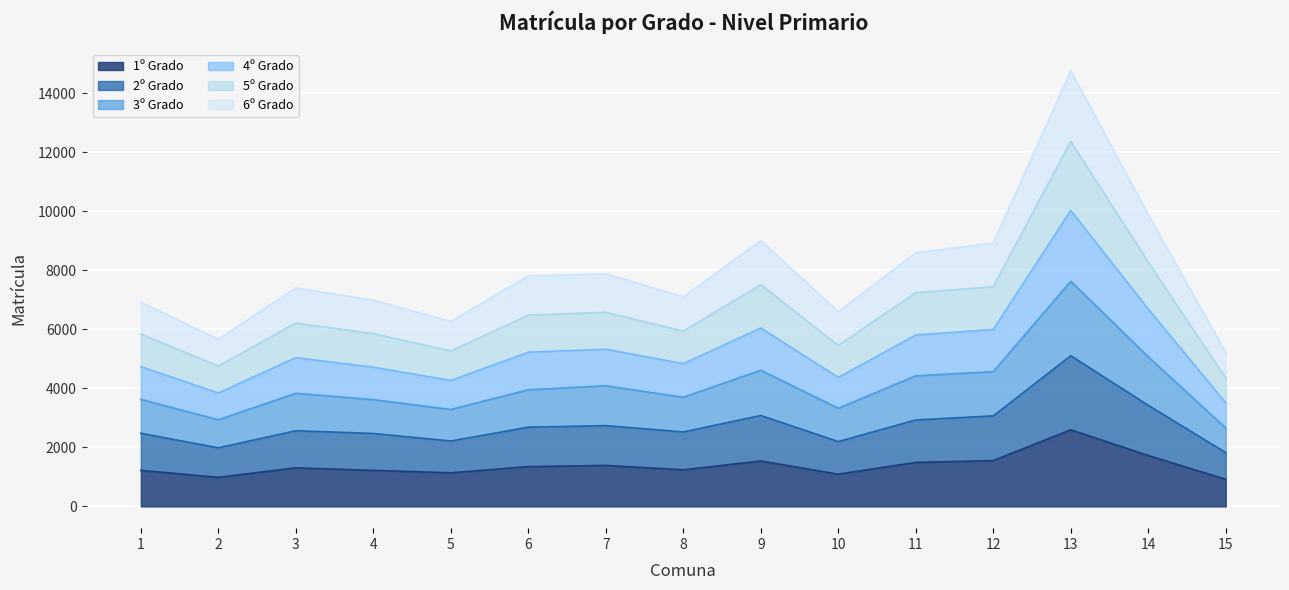

True or false: 6º Grado and 1º Grado intersect in this chart.

False